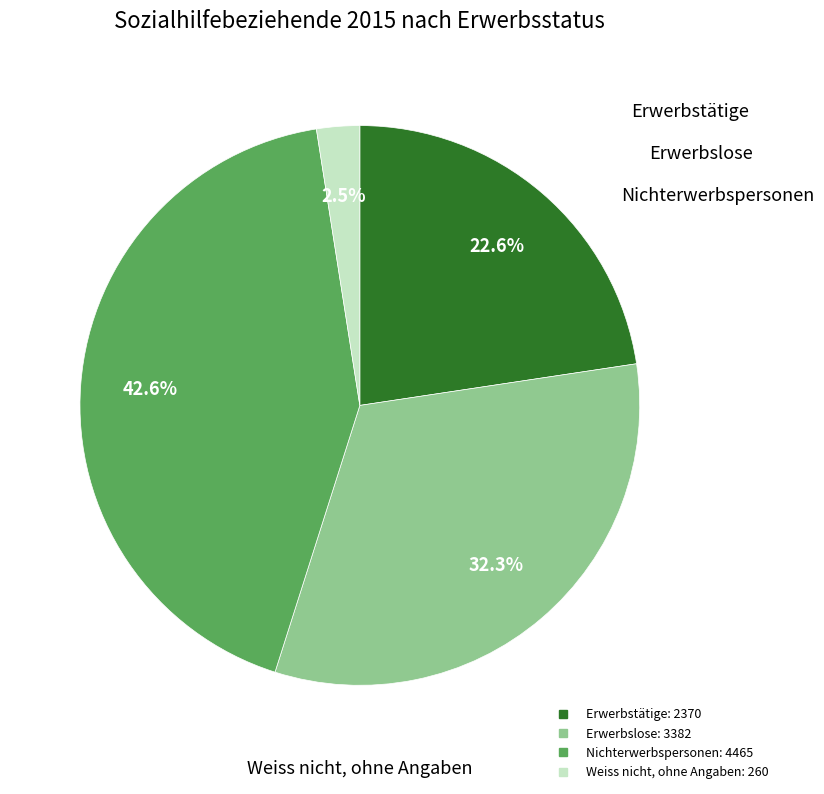

How many segments does this pie chart have?

4